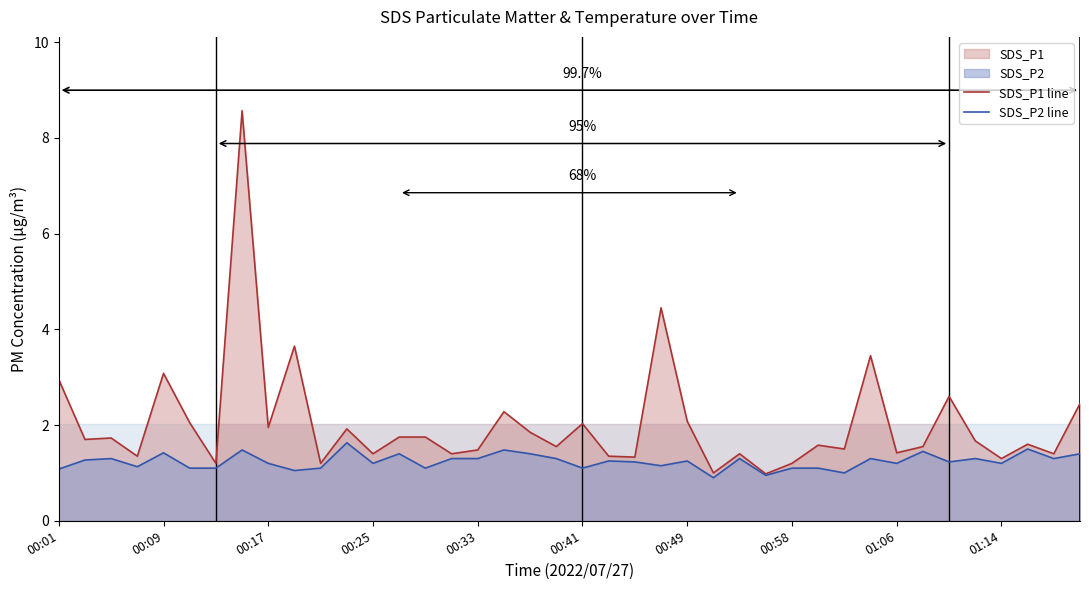

How many categories are shown in the chart?

40